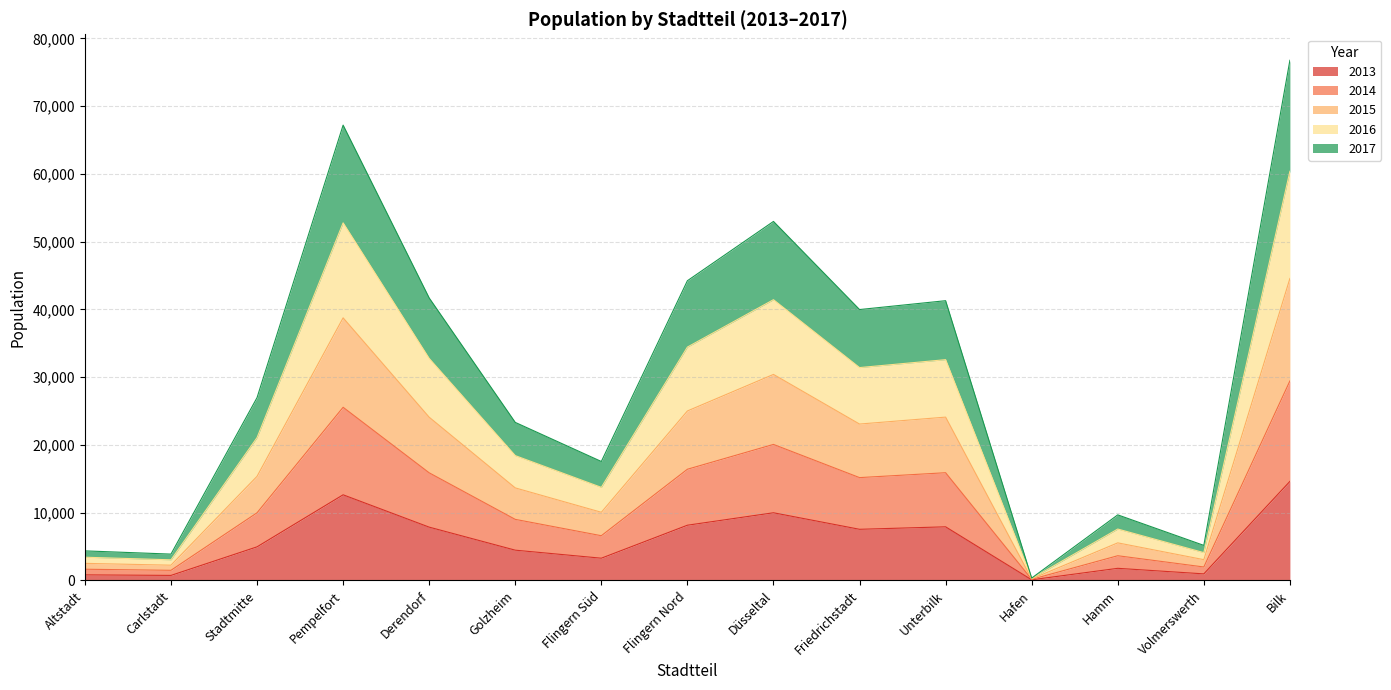

What is the total value across all series at Flingern Nord?

44224